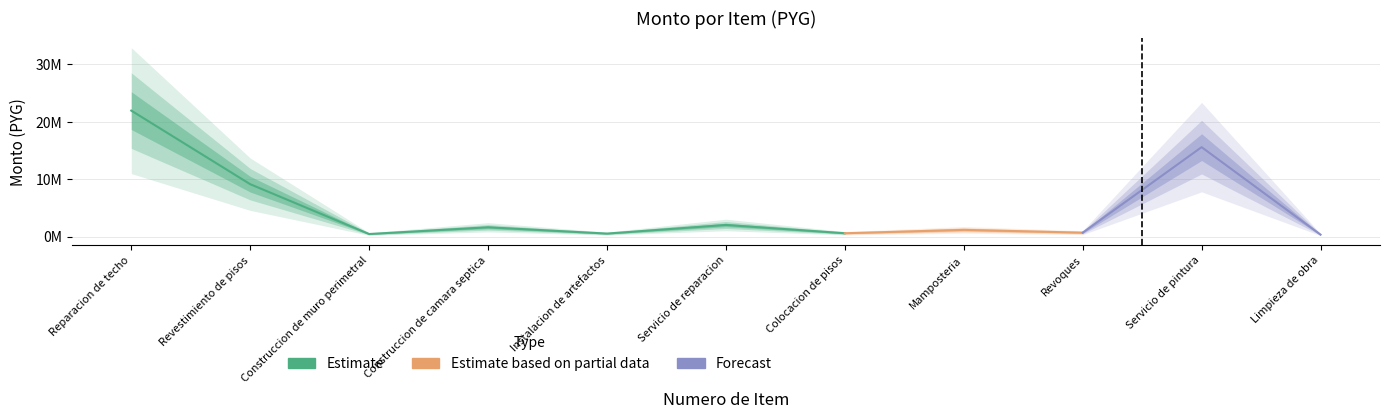

At how many categories does at least one series exceed 15017143?

2